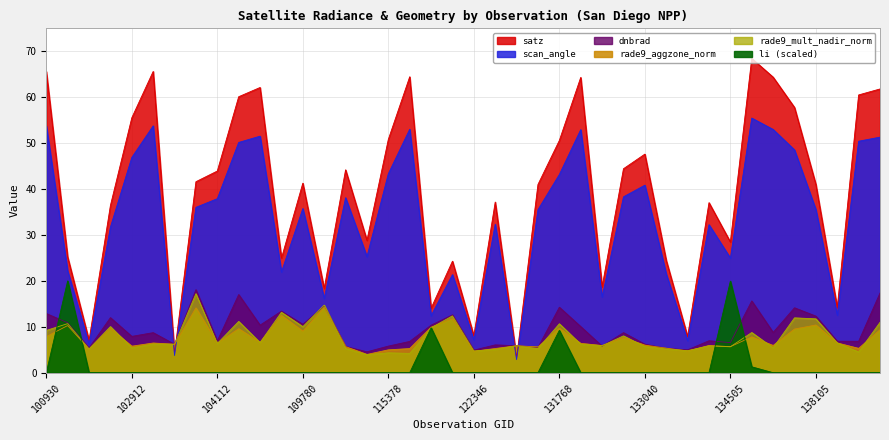

Reading left to right, what are all the values shown in this chart?

dnbrad: 12.9	10.9	5.4	12.0	7.9	8.7	6.2	18.1	6.9	17.0	10.4	13.4	10.5	14.5	5.7	4.6	5.8	6.8	10.3	12.6	4.9	6.1	5.9	5.5	14.3	10.0	5.8	8.7	6.2	5.3	5.0	7.0	6.6	15.6	8.8	14.1	12.3	6.9	6.9	17.4
satz: 65.6	25.2	7.1	36.4	55.5	65.6	4.2	41.6	43.9	60.1	62.1	24.9	41.3	18.3	44.2	28.8	50.8	64.5	14.1	24.3	8.1	37.2	3.2	41.0	50.6	64.3	18.7	44.4	47.6	24.5	7.9	37.0	28.5	68.5	64.4	57.8	41.0	14.2	60.5	61.8
scan_angle: 53.8	22.1	6.2	31.7	46.9	53.8	3.7	36.0	37.9	50.2	51.5	21.9	35.8	16.2	38.1	25.3	43.3	53.0	12.4	21.4	7.1	32.3	2.8	35.5	43.2	53.0	16.5	38.3	40.9	21.5	7.0	32.2	25.0	55.5	53.0	48.5	35.5	12.5	50.4	51.3
rade9_aggzone_norm: 7.9	10.3	5.1	9.6	5.8	6.5	6.2	14.1	6.5	9.6	6.6	12.5	9.1	14.3	5.7	4.0	5.0	5.3	9.9	11.8	4.7	5.3	5.9	5.6	9.7	6.4	5.9	7.6	6.0	5.3	4.7	5.9	5.7	7.8	5.9	9.5	10.4	6.5	5.3	9.4
rade9_mult_nadir_norm: 9.2	10.7	5.2	10.1	5.4	6.2	6.2	17.2	6.4	11.2	6.6	13.2	10.0	14.7	5.3	3.9	4.3	4.2	9.8	12.4	4.7	5.1	5.9	5.2	10.7	6.2	5.9	8.0	5.7	5.2	4.8	5.8	5.7	8.8	5.4	12.0	11.7	6.5	4.5	11.0
li: 0.0	20.0	0.0	0.0	0.0	0.0	0.0	0.0	0.0	0.0	0.0	0.0	0.0	0.0	0.0	0.0	0.0	0.0	9.8	0.0	0.0	0.0	0.0	0.0	9.2	0.0	0.0	0.0	0.0	0.0	0.0	0.0	20.0	1.3	0.0	0.0	0.0	0.0	0.0	0.0